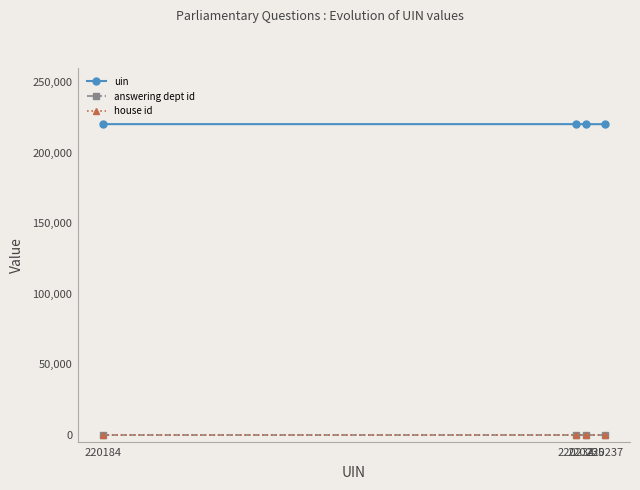

True or false: answering dept id has more than 2 interior local peaks.

False